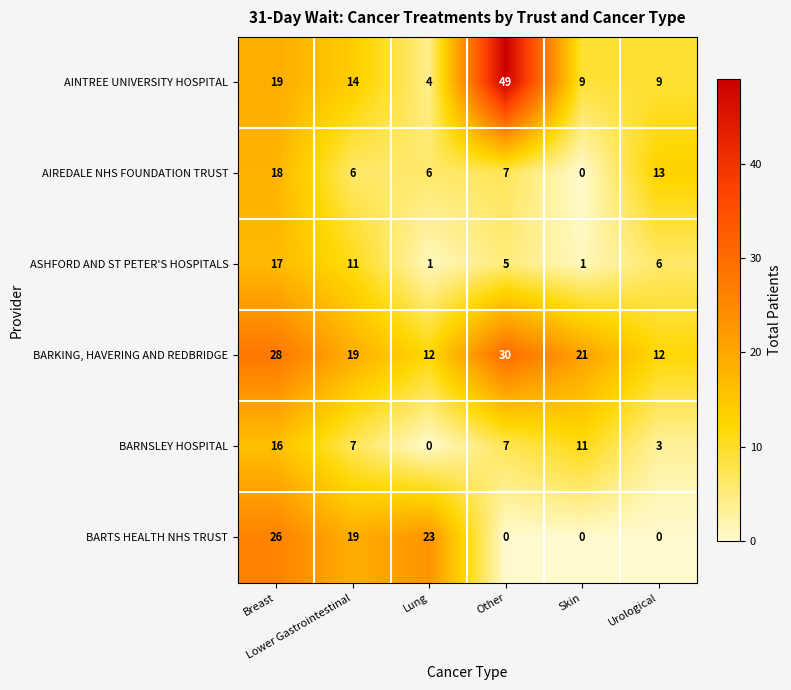

How many data points does each series have?

6